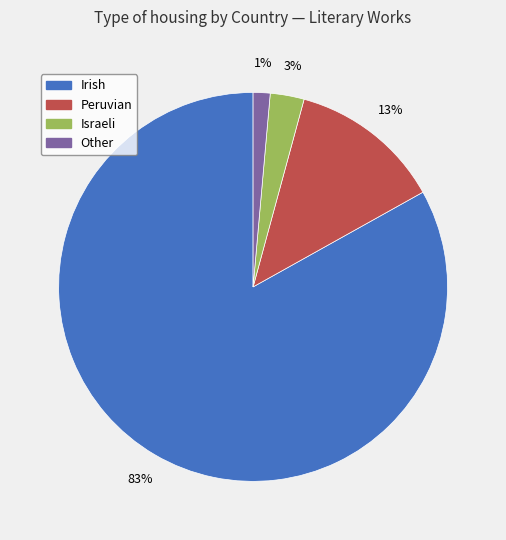

The Other slice represents 11% of the pie. True or false?

False